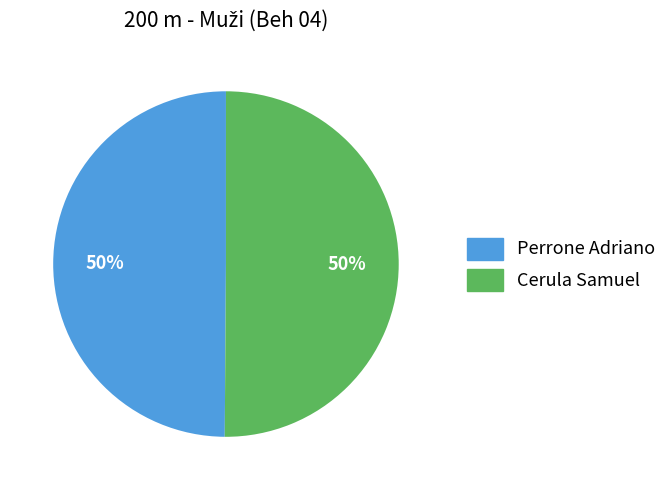

Combined, do Cerula Samuel and Perrone Adriano account for over 50%?

Yes